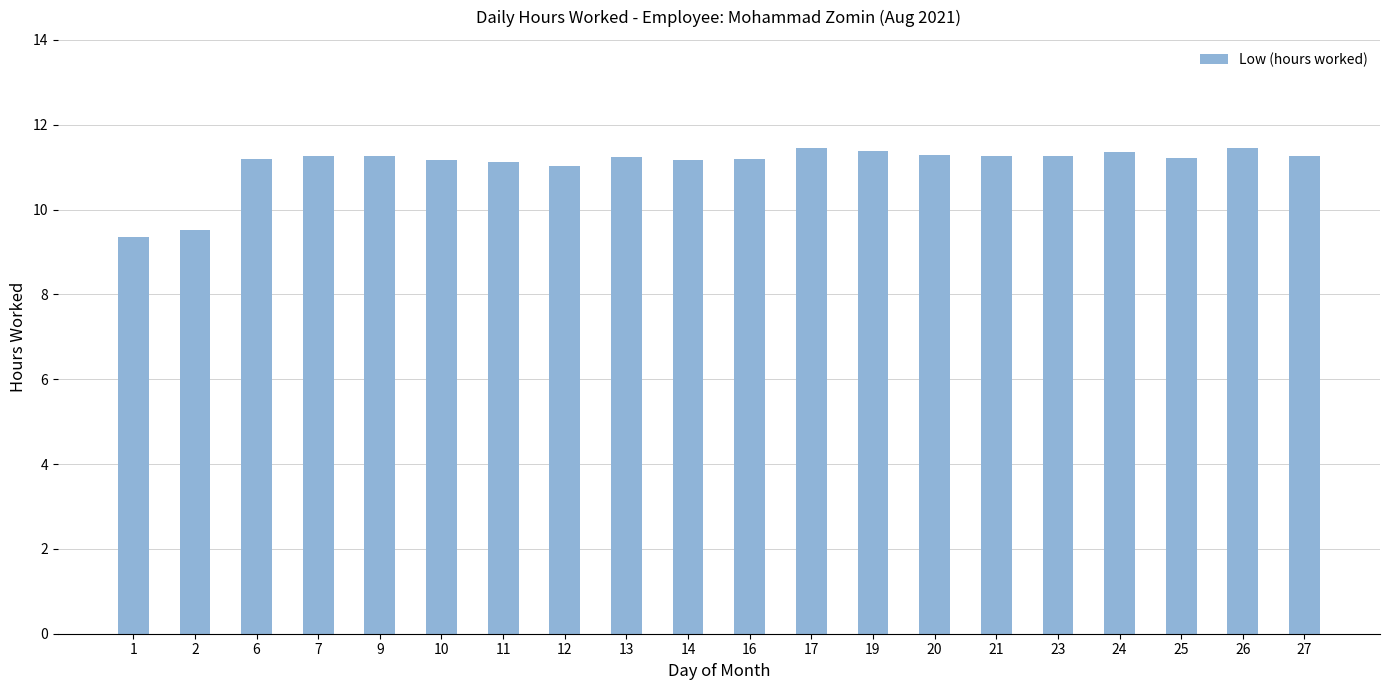

What is the change in value from 1 to 17?

+2.1